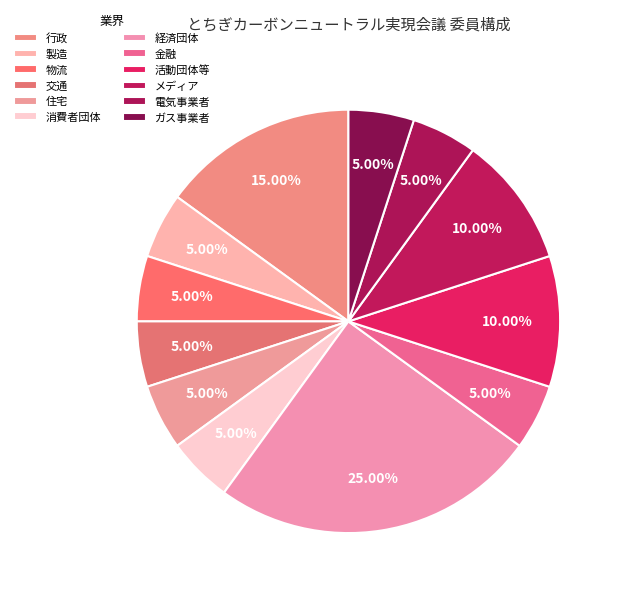

Which category has the smallest portion of the pie?

製造